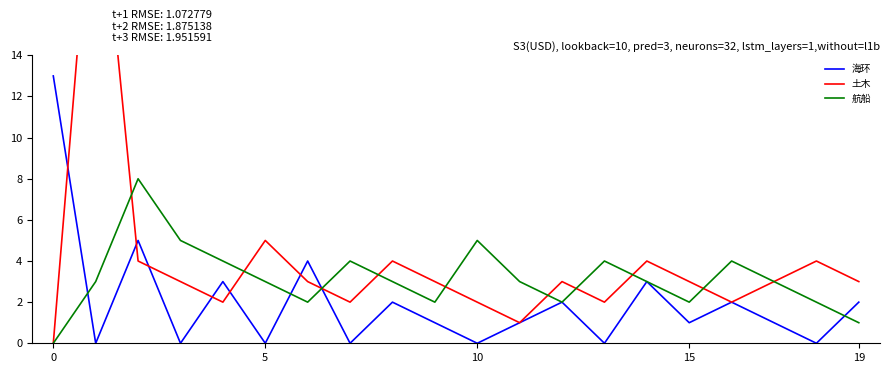

Where is the first local minimum for 航船?

6